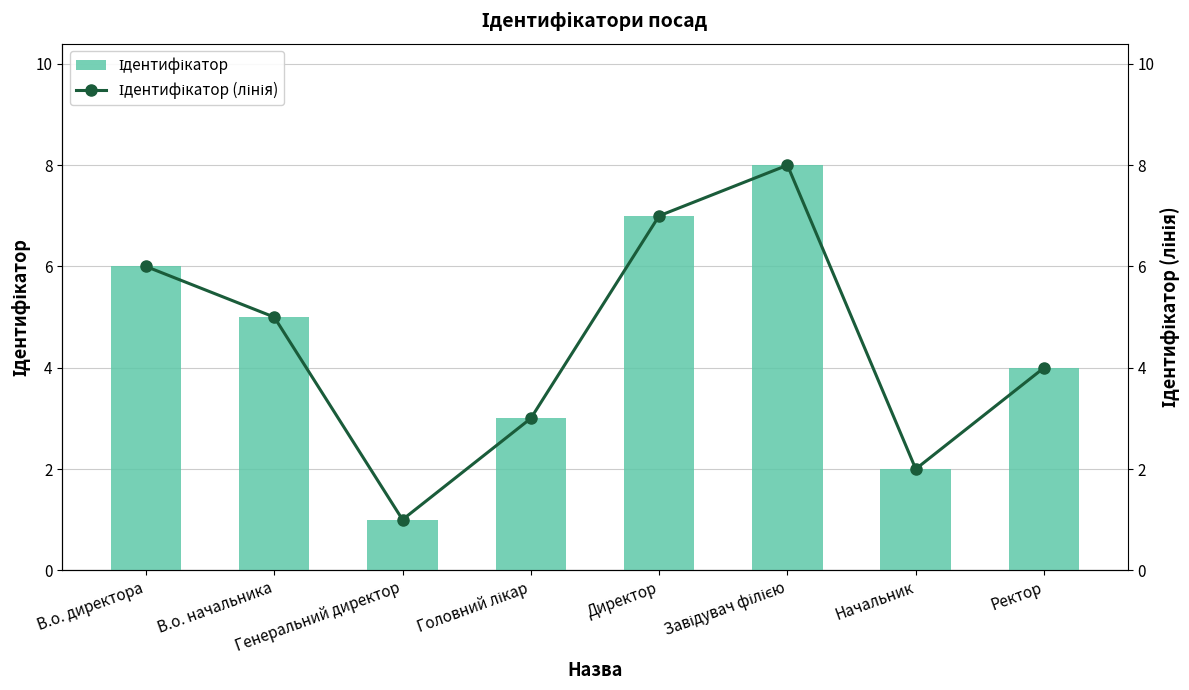

What is the difference between the Ідентифікатор values at Директор and Генеральний директор?

6